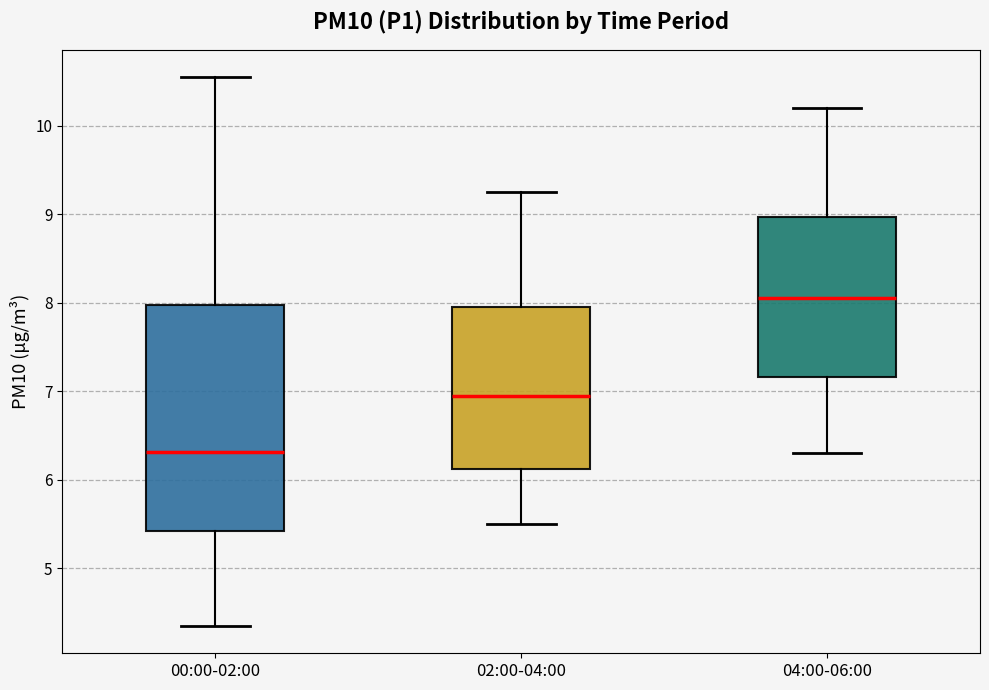

Reading left to right, transcribe this box plot: for each box, give where its median line is, the range the box spans, and where its two whiskers end, as read against the y-axis. The values are not printed on the chart, so give them approximately, as read against the axis.

00:00-02:00: median 6.3, box 5.4 to 8.0, whiskers 4.4 to 10.6
02:00-04:00: median 7.0, box 6.1 to 8.0, whiskers 5.5 to 9.3
04:00-06:00: median 8.1, box 7.2 to 9.0, whiskers 6.3 to 10.2